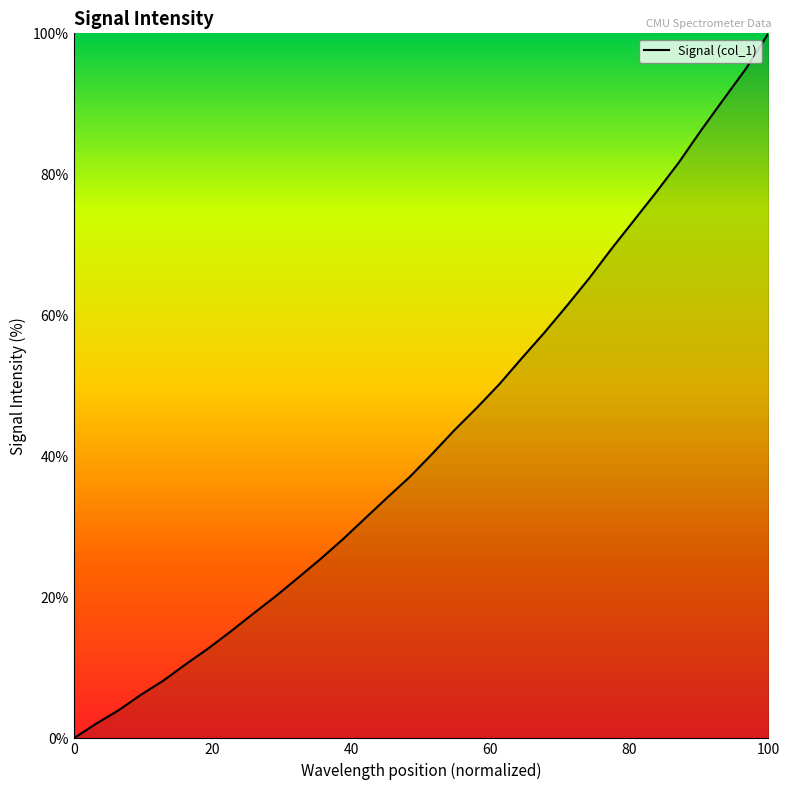

What is the difference between the maximum and minimum values?

100.0